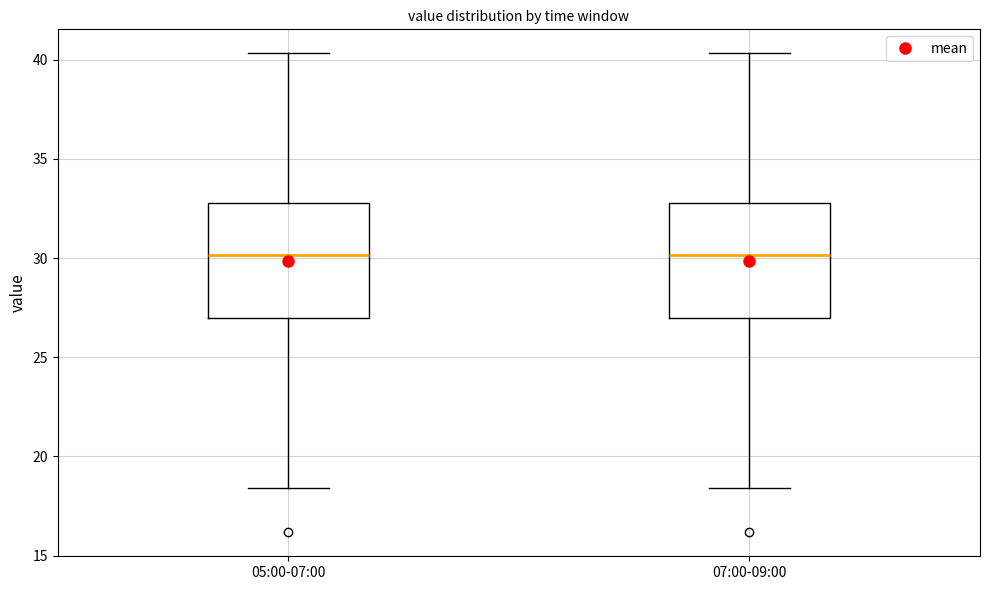

Reading left to right, read every box against the y-axis: the position of its median line, the range the box covers, and the ends of its whiskers. The values are not printed on the chart, so give them approximately, as read against the axis.

05:00-07:00: median 30.0, box 27.0 to 33.0, whiskers 18.5 to 40.5
07:00-09:00: median 30.0, box 27.0 to 33.0, whiskers 18.5 to 40.5